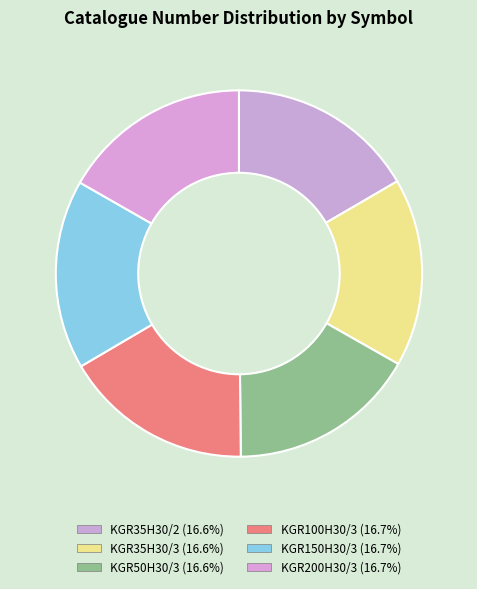

The KGR35H30/2 slice represents 17% of the pie. True or false?

True